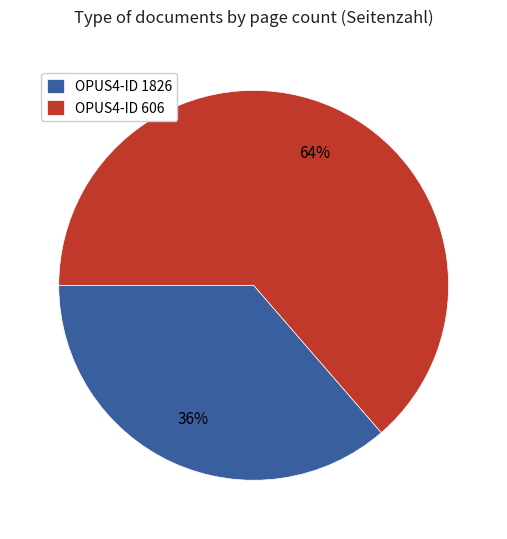

The OPUS4-ID 1826 slice represents 36% of the pie. True or false?

True